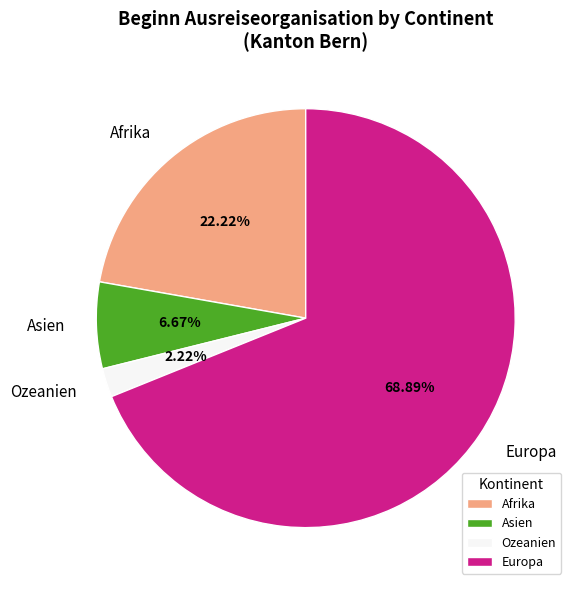

How many slices are in this pie chart?

4